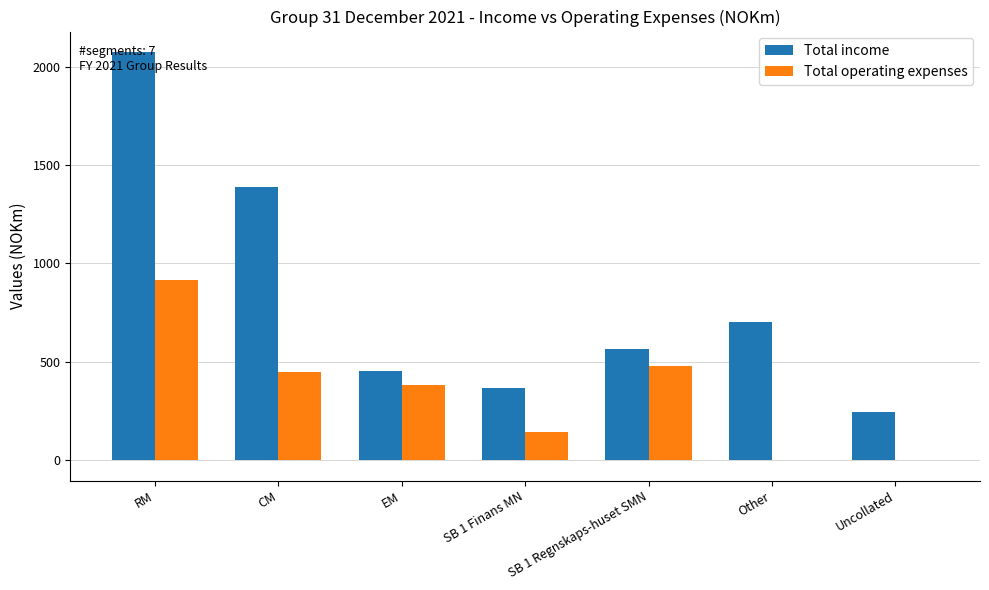

Which series changed the most between RM and SB 1 Finans MN?

Total income